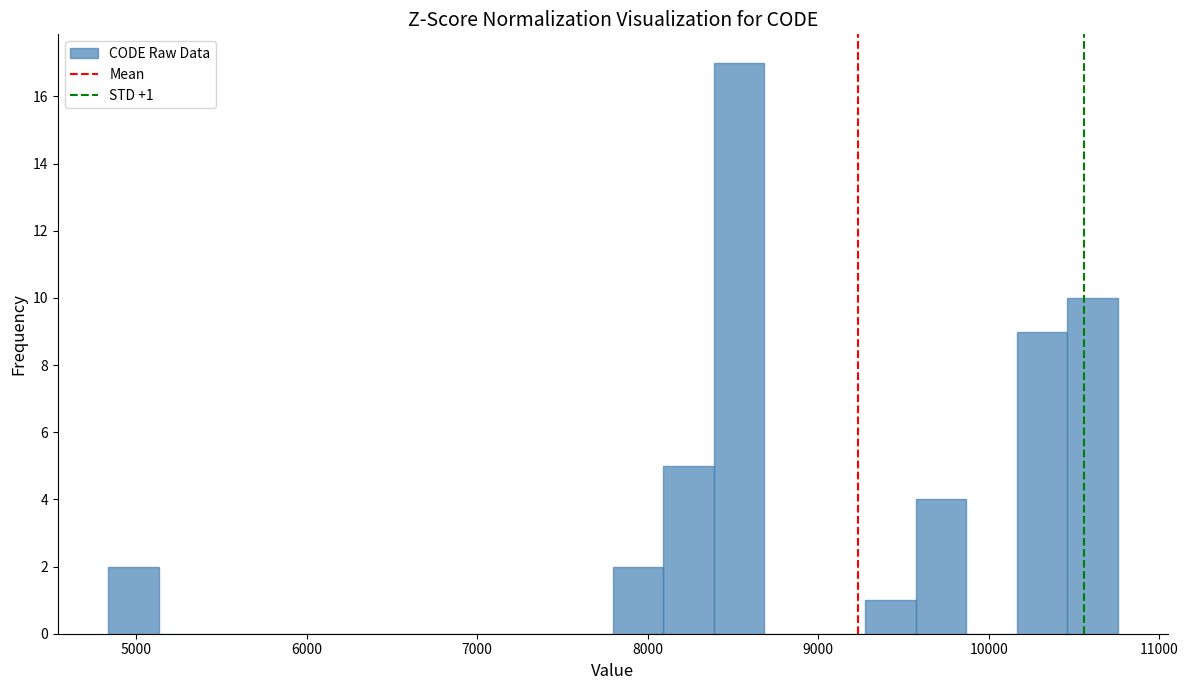

Read against the x-axis, roughly where is the centre of the tallest bar?

8500